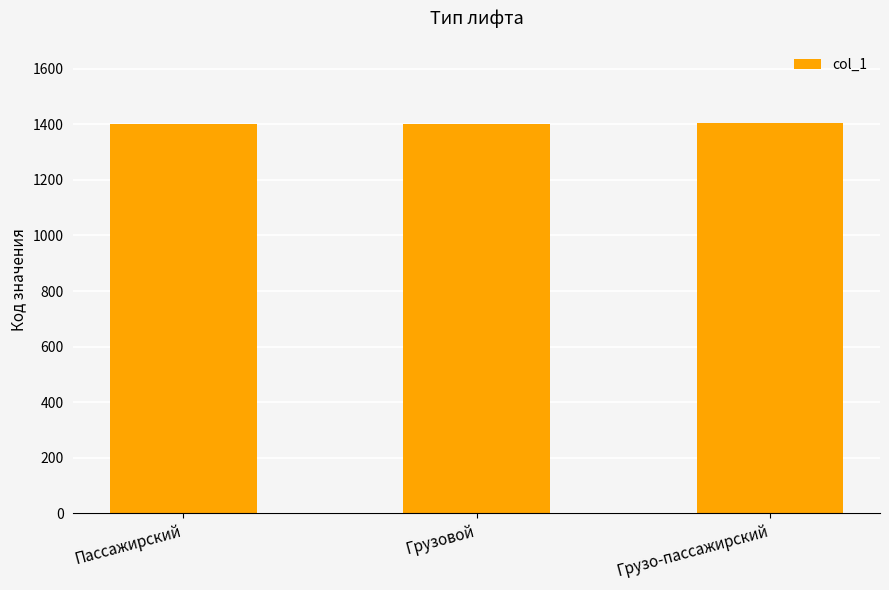

What is the label of the 2nd bar from the left?

Грузовой